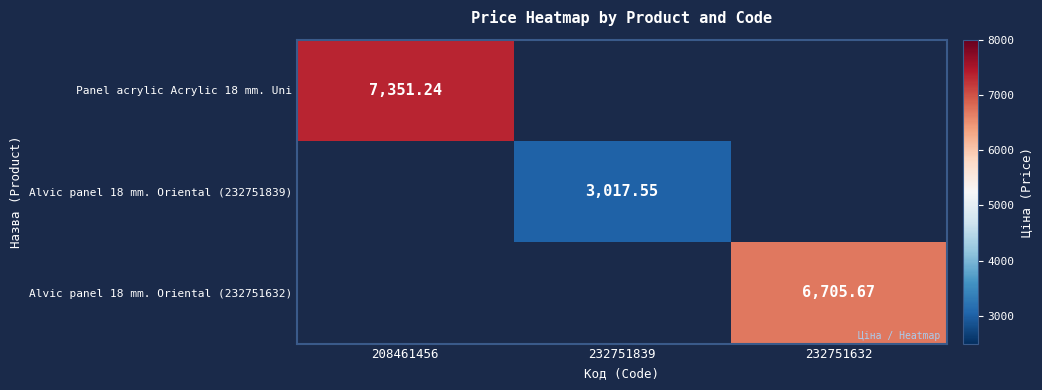

What is the maximum value shown in the chart?

7351.2